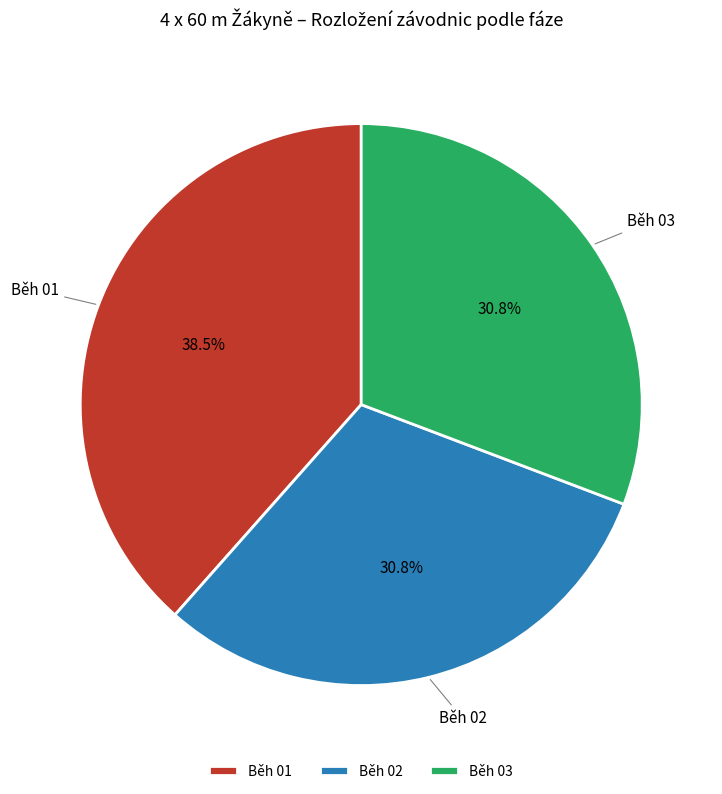

How many slices are in this pie chart?

3